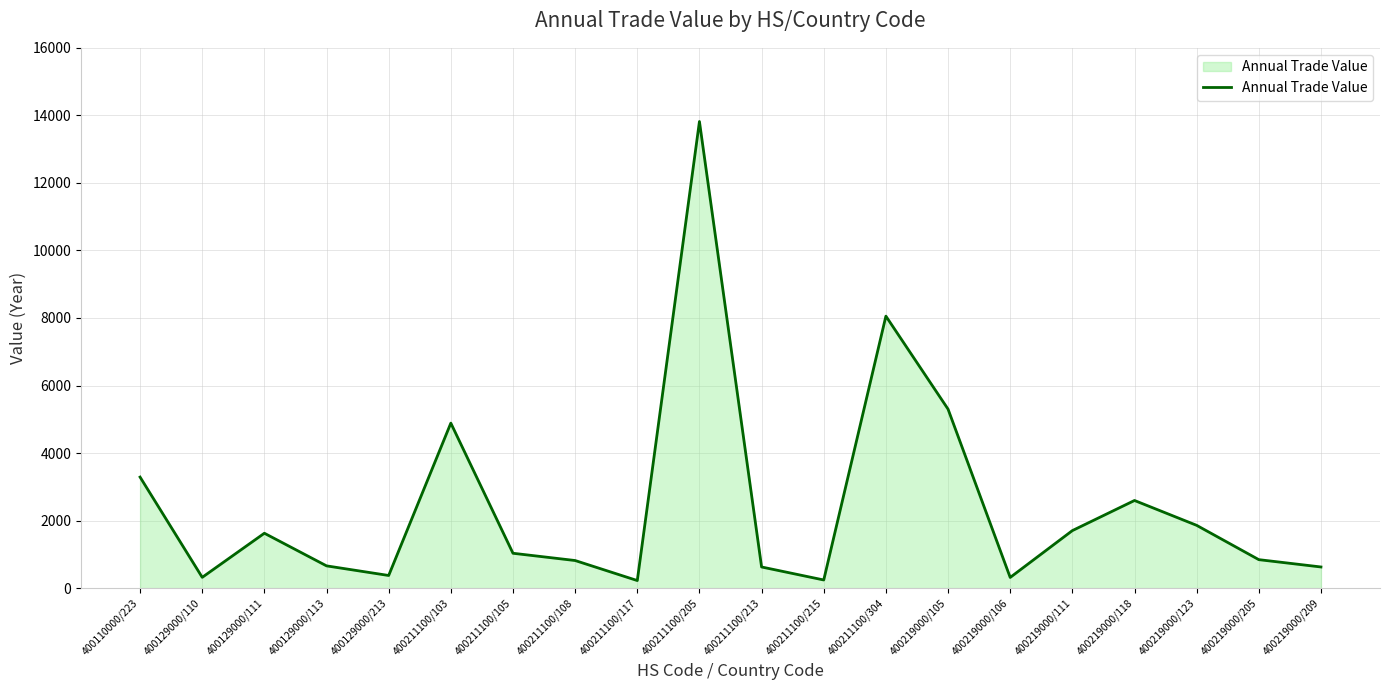

What is the sum of all values?

49224